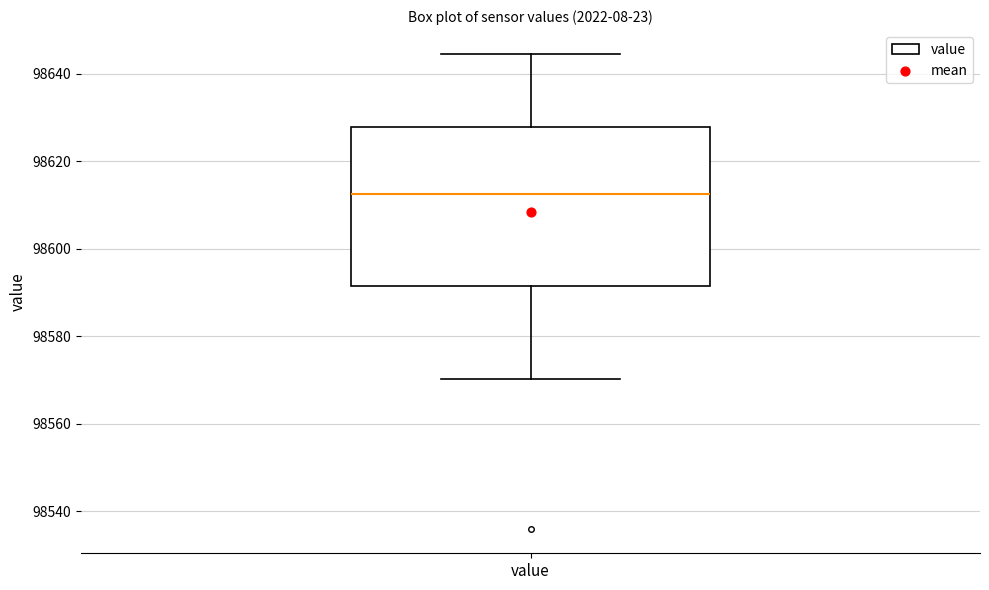

Read this box plot against the y-axis: the position of the median line, the range covered by the box, and the ends of both whiskers. The values are not printed on the chart, so give them approximately, as read against the axis.

median 98612, box 98592 to 98628, whiskers 98570 to 98644